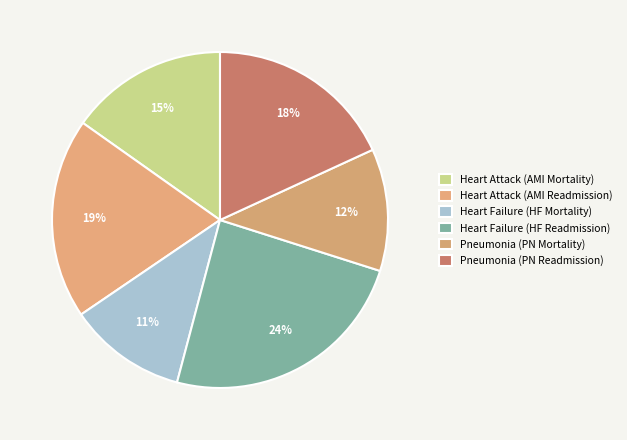

To the nearest percent, what is the combined percentage of Heart Attack (AMI Mortality) and Heart Failure (HF Readmission)?

39%